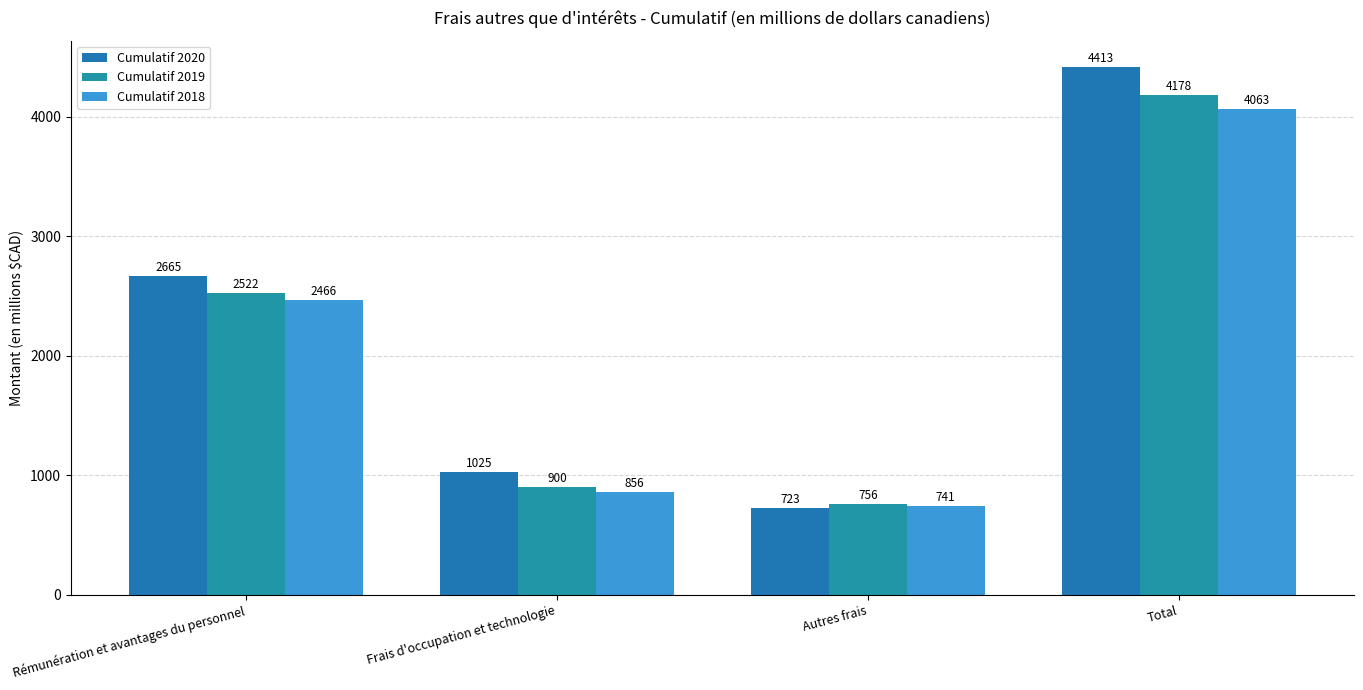

What is the minimum value for Cumulatif 2018?

741